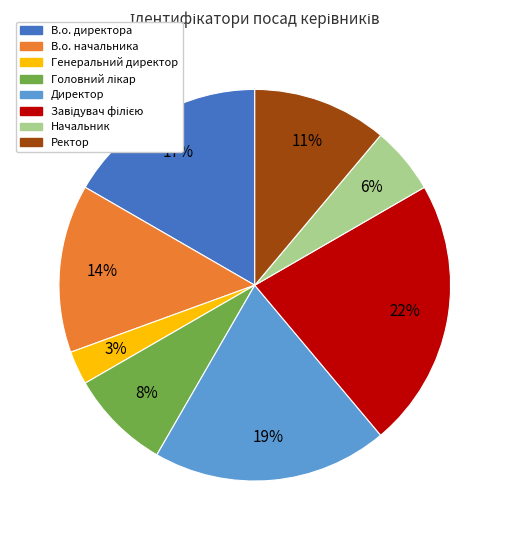

Which category has the smallest portion of the pie?

Генеральний директор